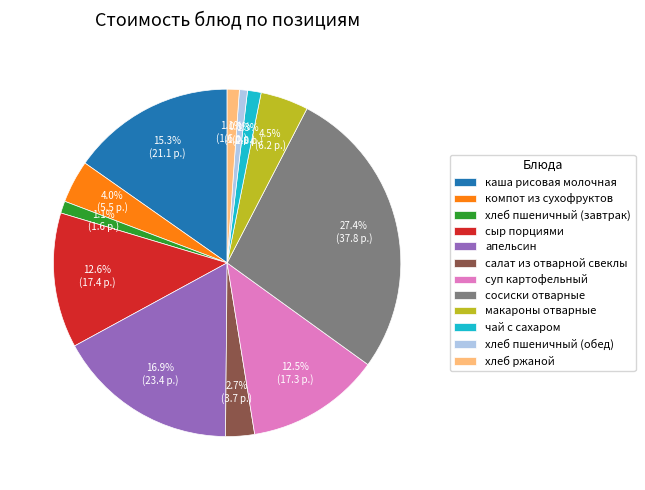

What is the ratio of the value at апельсин to the value at суп картофельный?

1.4